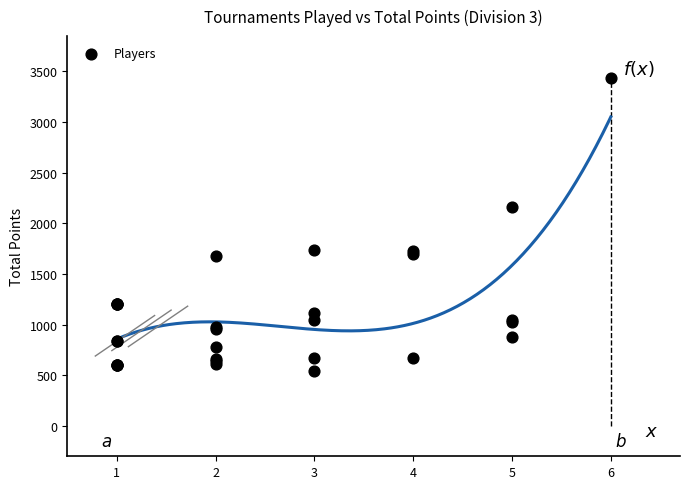

What Y value in the scatter plot is closest to 1987?

2160